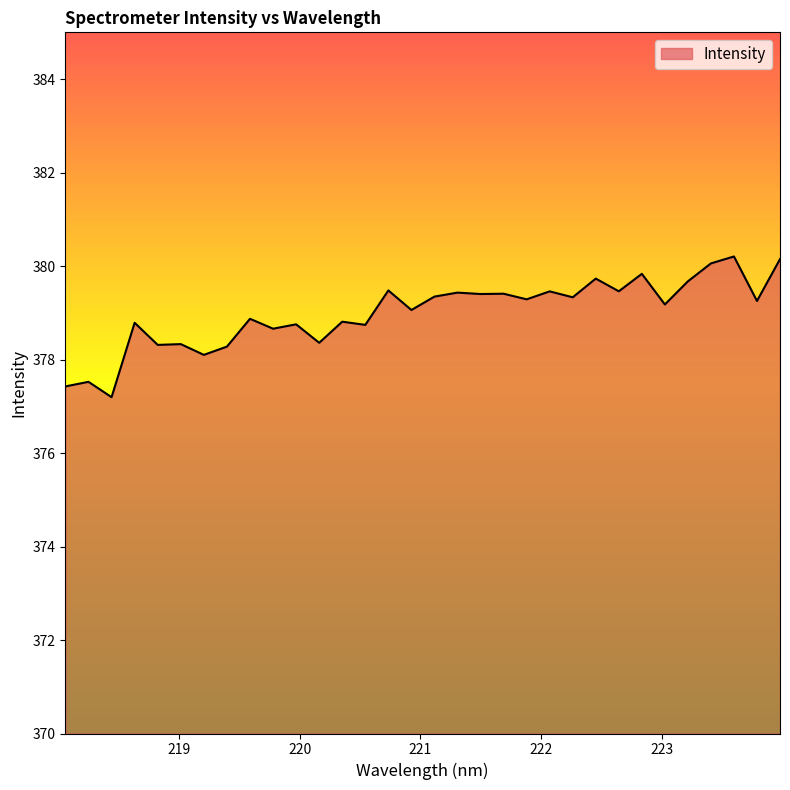

What is the smallest value displayed?

377.2